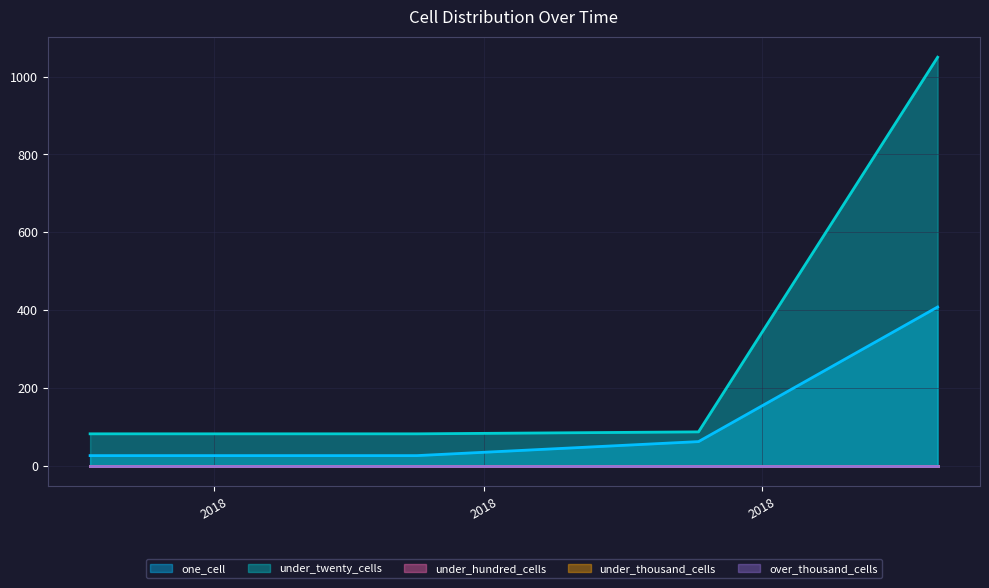

At 2017-12-22, list the series in order from largest to smallest.

under_twenty_cells, one_cell, under_hundred_cells, under_thousand_cells, over_thousand_cells